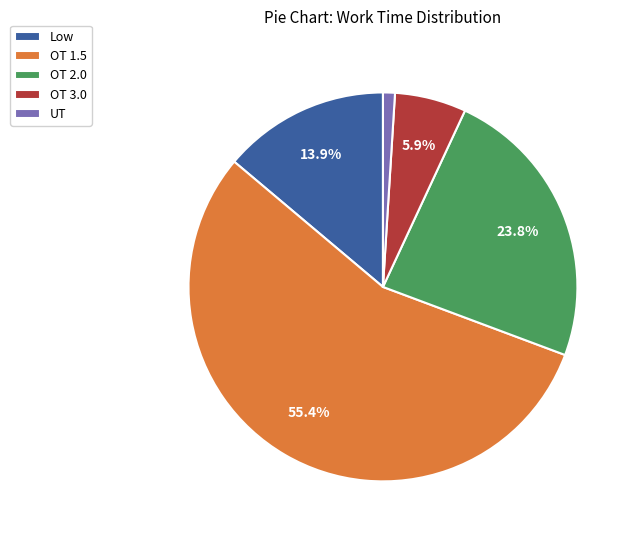

Does OT 1.5 represent more than half of the total?

Yes